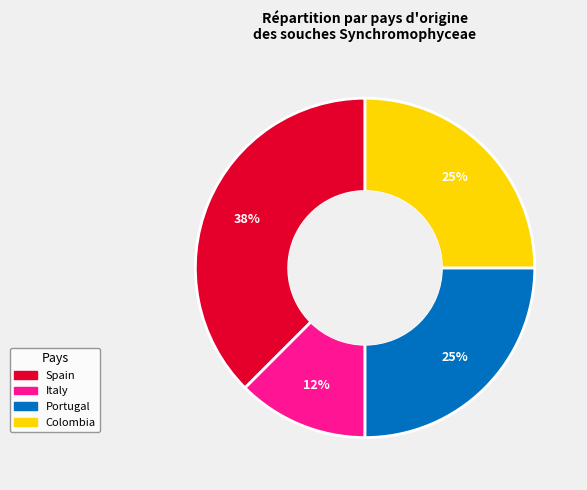

To the nearest percent, what is the average slice percentage?

25%